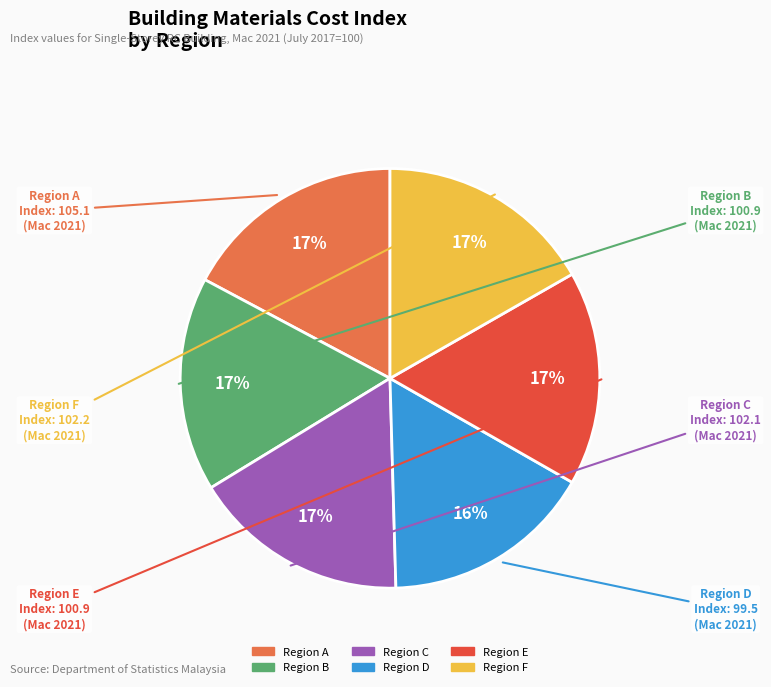

To the nearest percent, what percentage of the pie is Region F?

17%